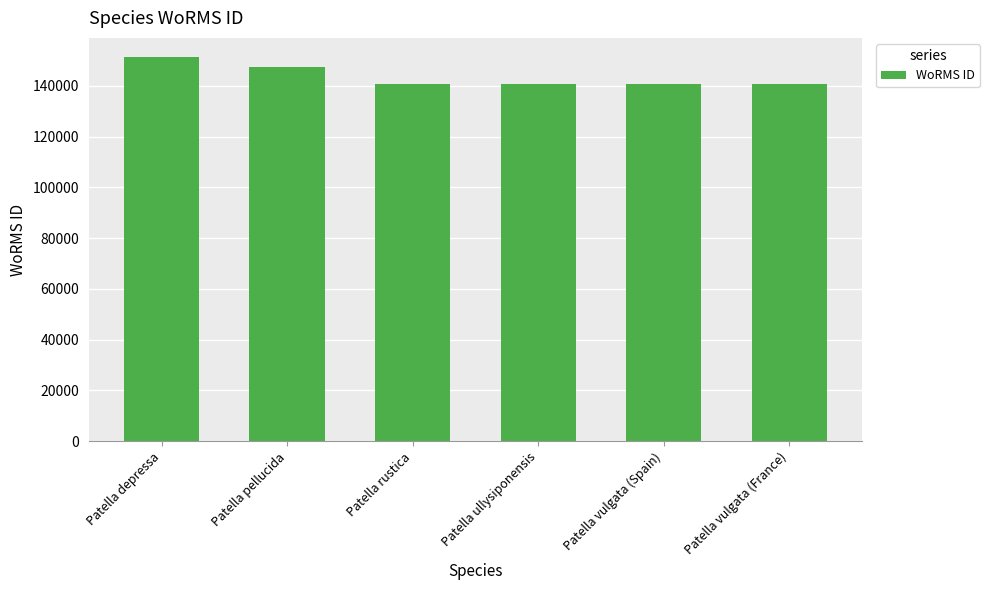

What is the ratio of the value at Patella ullysiponensis to the value at Patella rustica?

1.0